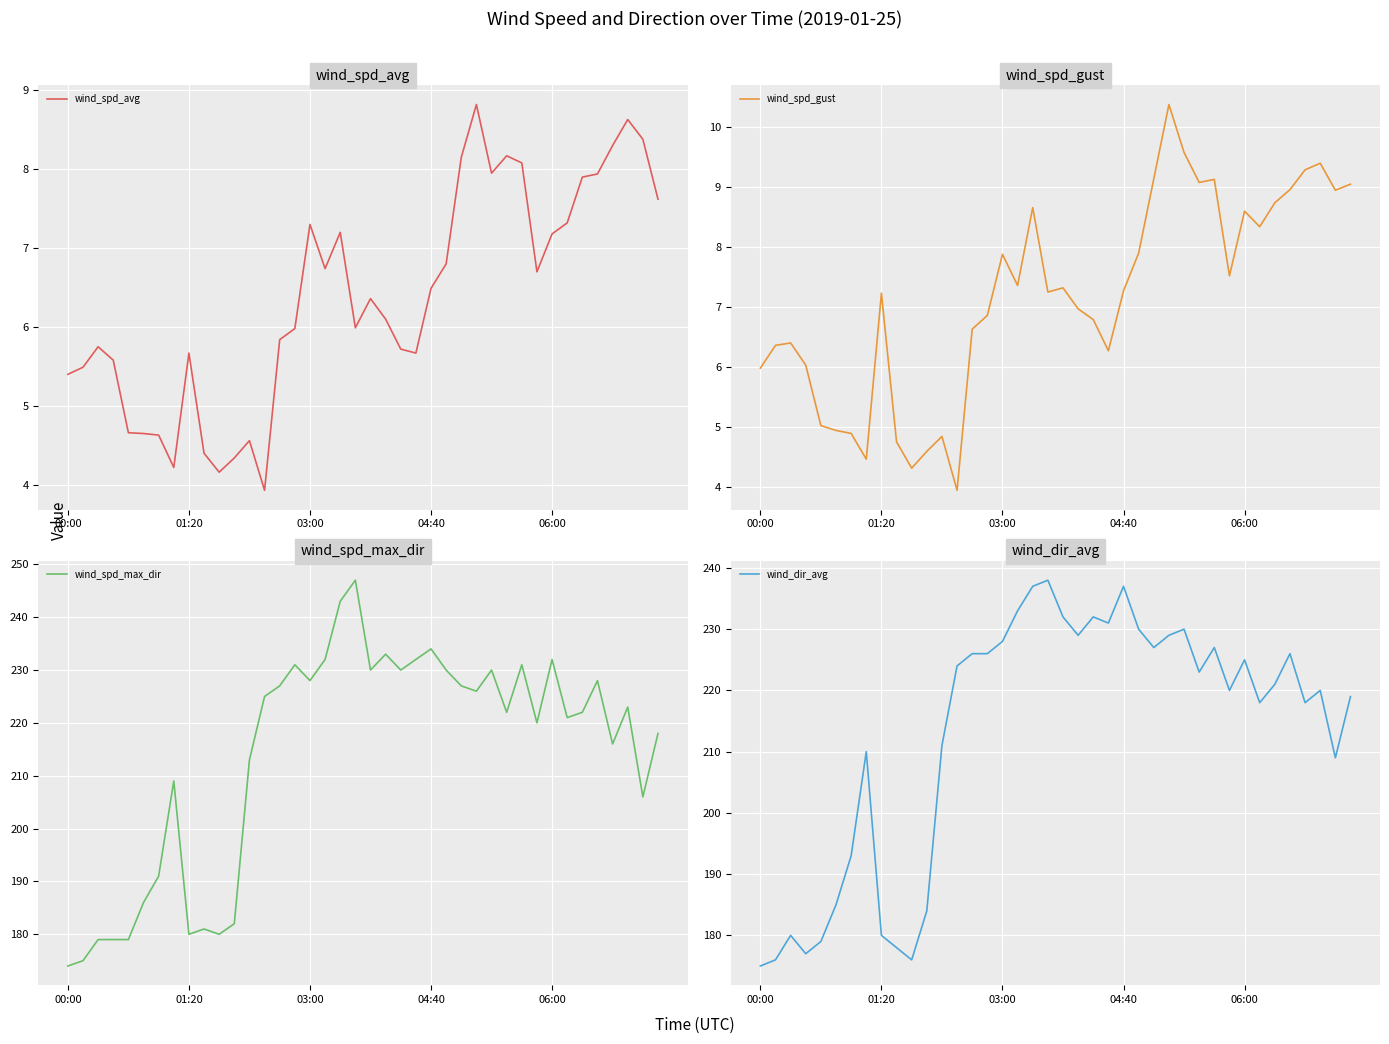

Does the chart display data point markers on the line(s)?

No